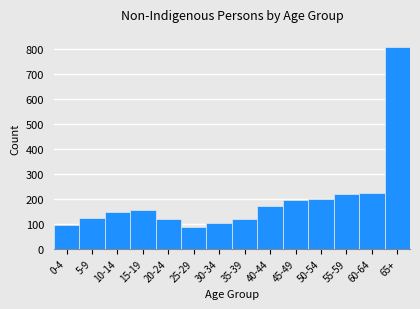

At which category does the chart reach its peak across all series?

65+